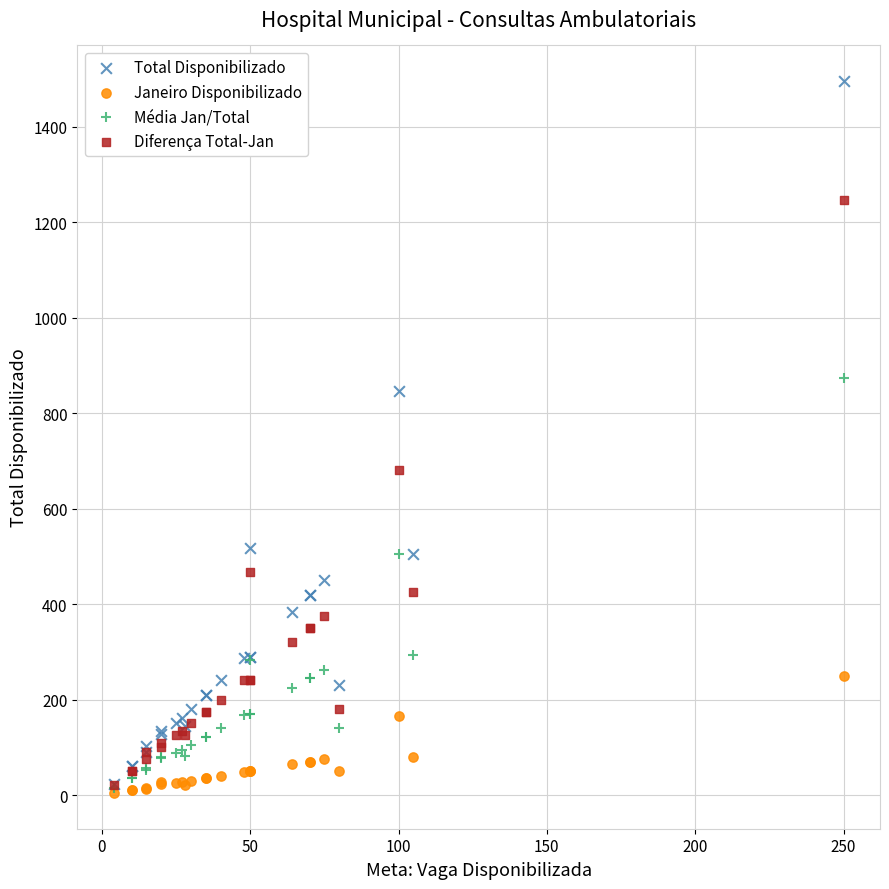

Which series has the largest Y range (max minus min)?

Total Disponibilizado